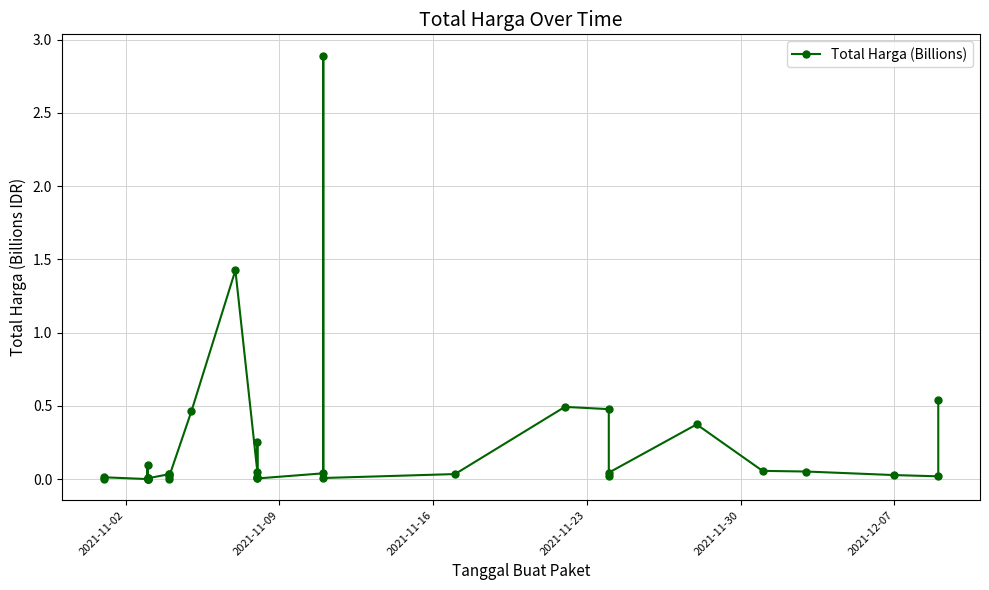

How many interior local peaks (higher than both neighbors) does the data have?

10